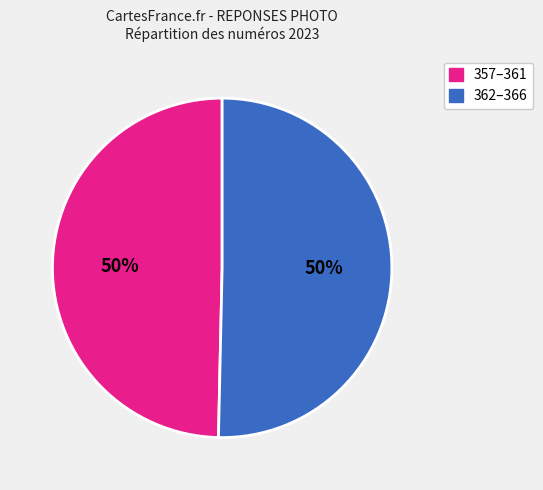

How many slices are in this pie chart?

2